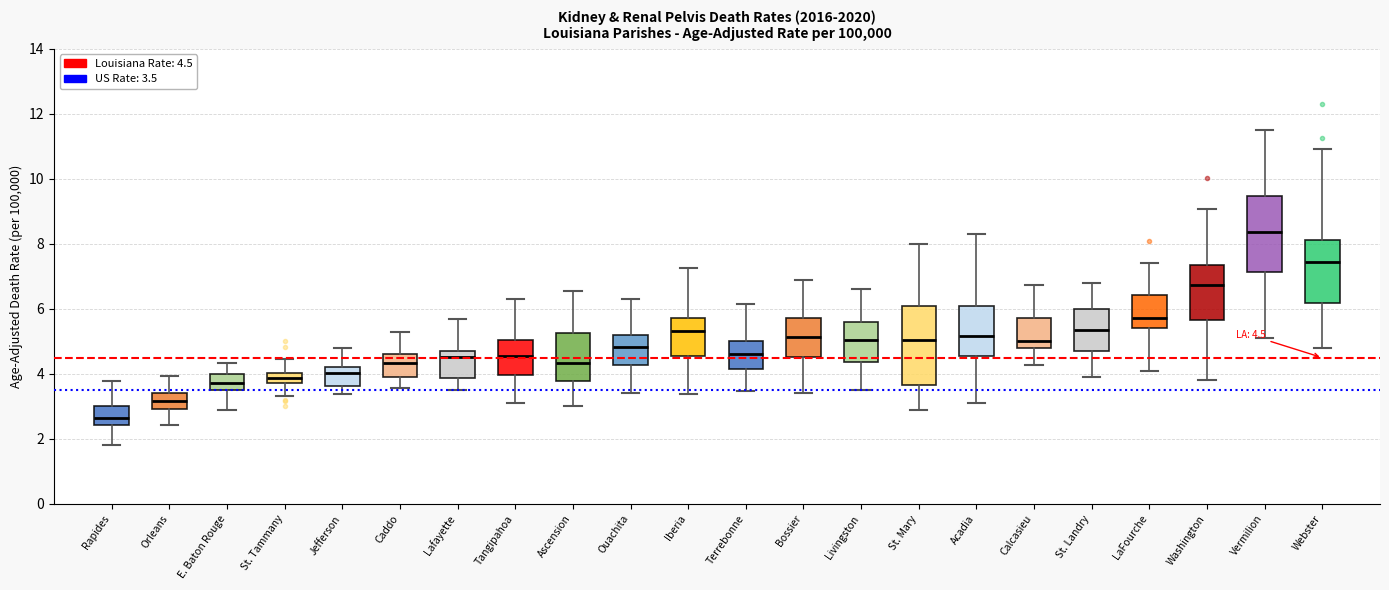

Which box has the lowest median line?

Rapides